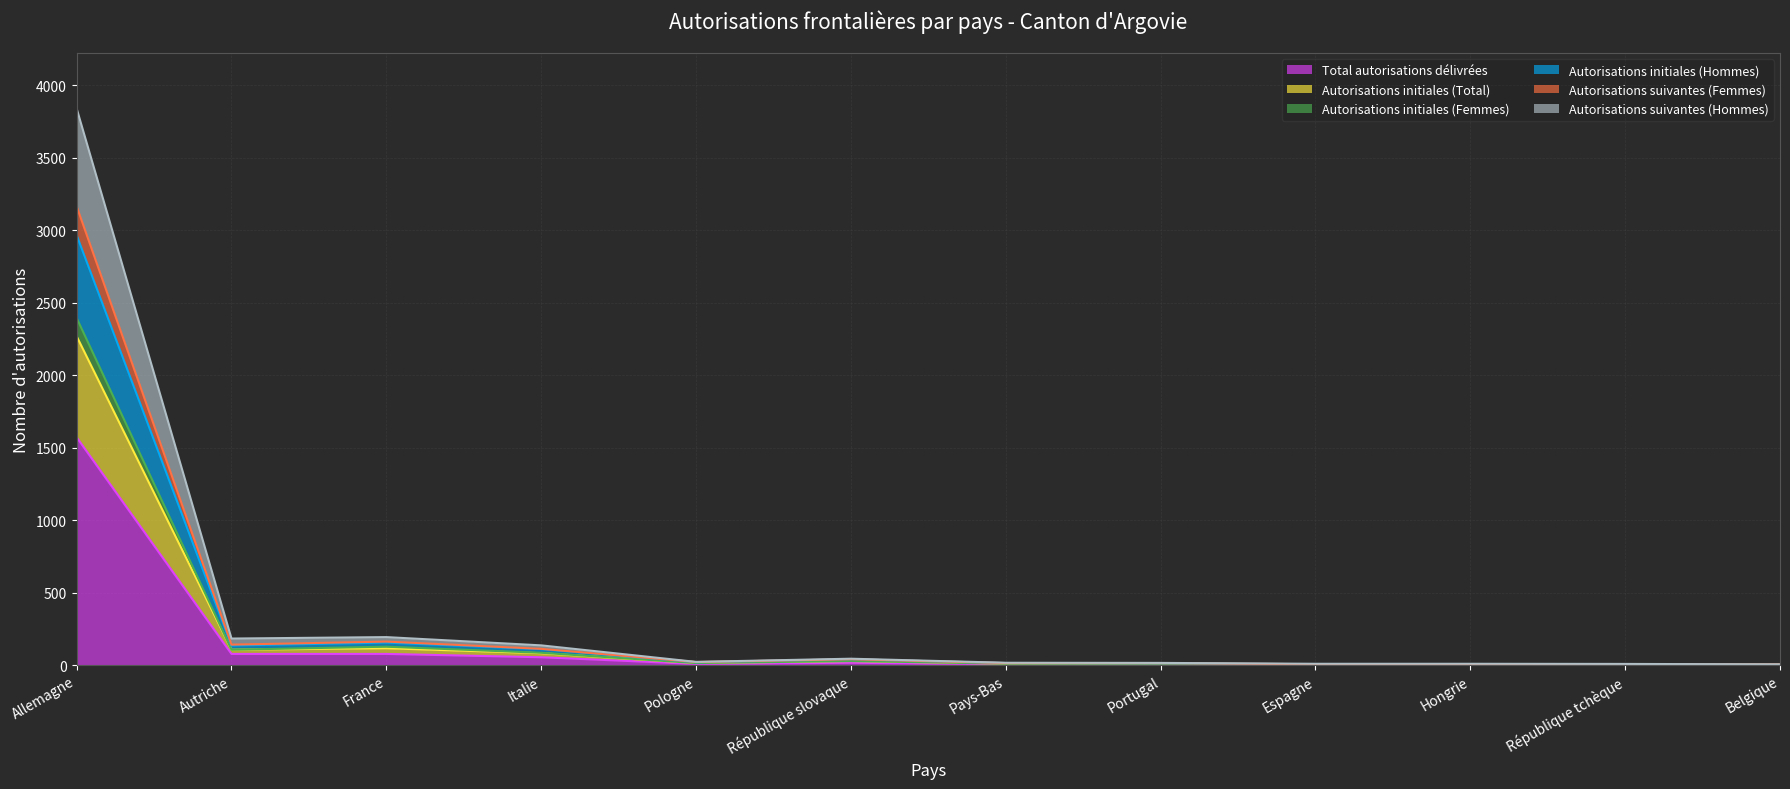

Reading left to right, transcribe all the data shown in this chart.

Total autorisations délivrées (ligne): Allemagne=1571	Autriche=77	France=77	Italie=54	Pologne=8	République slovaque=16	Pays-Bas=6	Portugal=6	Espagne=4	Hongrie=4	République tchèque=4	Belgique=2
Autorisations initiales (Total) (ligne): Allemagne=2268	Autriche=106	France=116	Italie=82	Pologne=14	République slovaque=28	Pays-Bas=10	Portugal=9	Espagne=5	Hongrie=5	République tchèque=4	Belgique=3
Autorisations initiales (Femmes) (ligne): Allemagne=2394	Autriche=106	France=127	Italie=85	Pologne=14	République slovaque=28	Pays-Bas=10	Portugal=10	Espagne=5	Hongrie=5	République tchèque=4	Belgique=4
Autorisations initiales (Hommes) (ligne): Allemagne=2965	Autriche=135	France=155	Italie=110	Pologne=20	République slovaque=40	Pays-Bas=14	Portugal=12	Espagne=6	Hongrie=6	République tchèque=4	Belgique=4
Autorisations suivantes (Femmes) (ligne): Allemagne=3164	Autriche=141	France=162	Italie=112	Pologne=21	République slovaque=40	Pays-Bas=14	Portugal=13	Espagne=6	Hongrie=7	République tchèque=4	Belgique=5
Autorisations suivantes (Hommes) (ligne): Allemagne=3839	Autriche=183	France=193	Italie=136	Pologne=22	République slovaque=44	Pays-Bas=16	Portugal=15	Espagne=9	Hongrie=9	République tchèque=8	Belgique=5